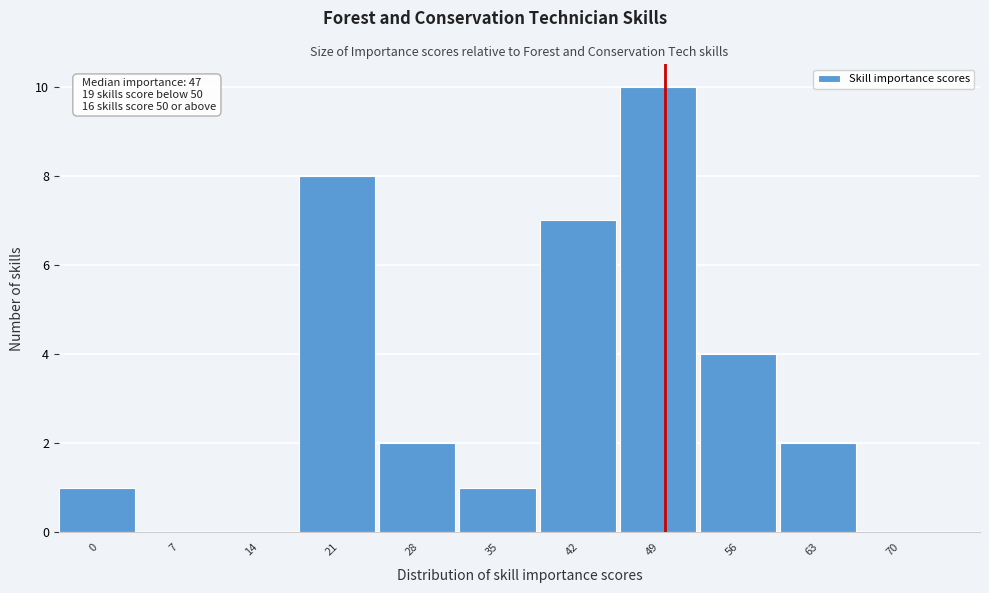

Reading right to left, what are all the values shown in this chart?

70=0	63=2	56=4	49=10	42=7	35=1	28=2	21=8	14=0	7=0	0=1